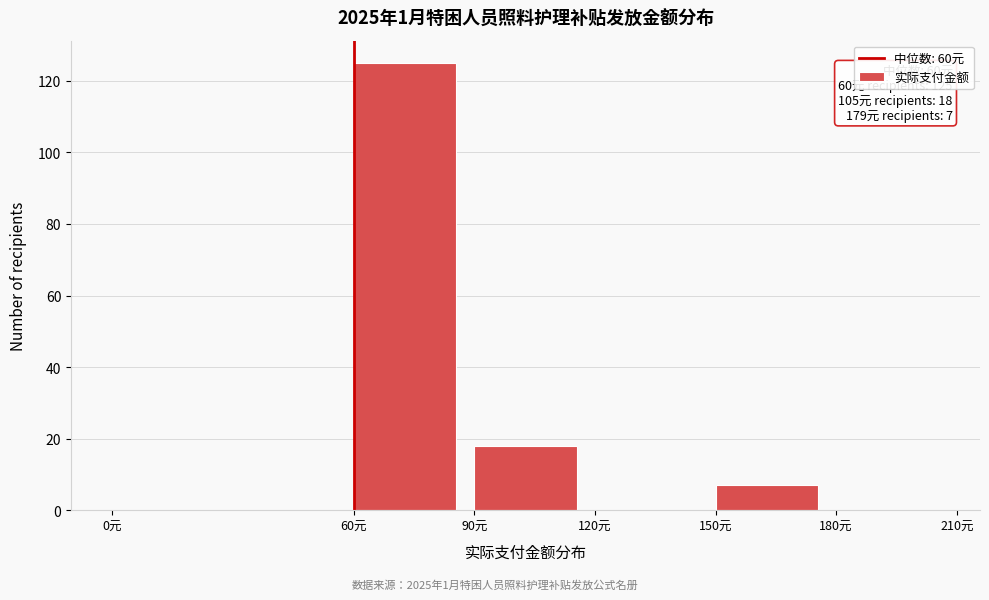

Which range on the x-axis has the tallest bar?

60 to 90